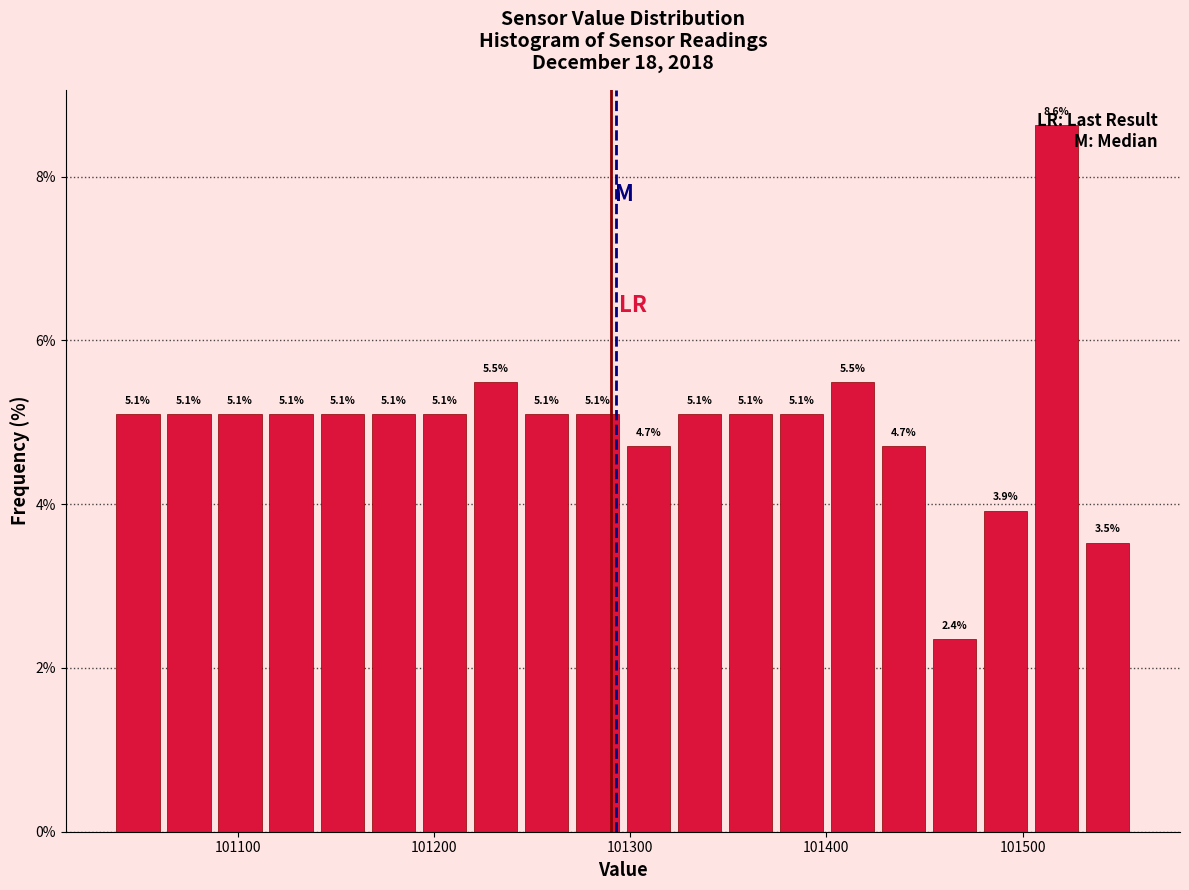

Around what value on the x-axis is the tallest bar? Give the approximate position of its centre, as read against the axis.

101520